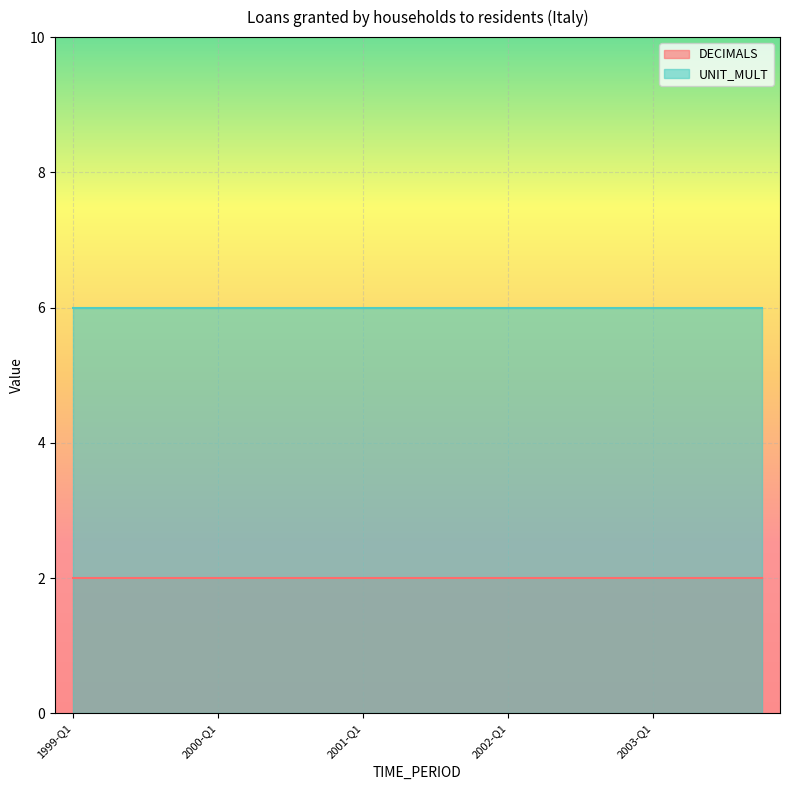

At how many categories does at least one series exceed 4?

20